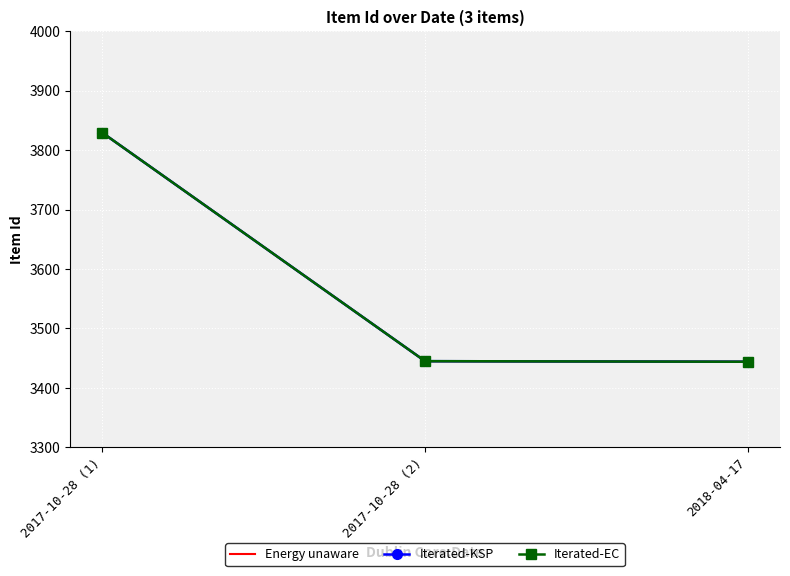

What is the value of the Iterated-EC point at the 1st from the left?

3829